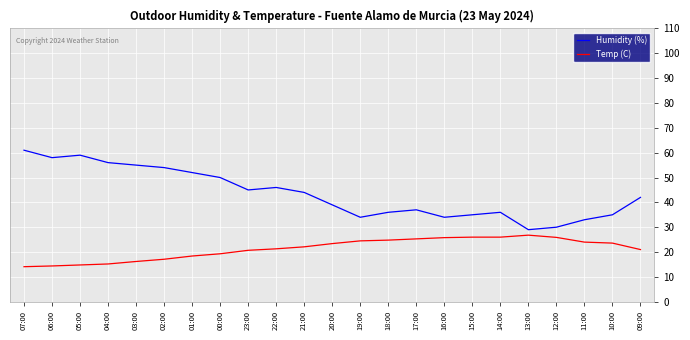

At which label is Humidity (%) closest to 45?

23:00